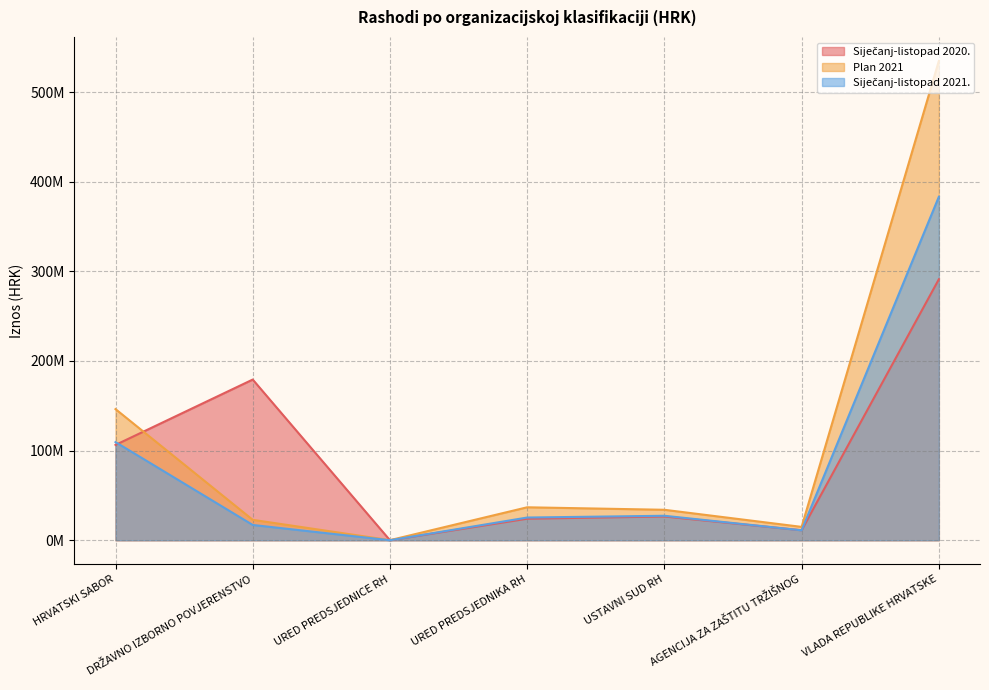

The value of Siječanj-listopad 2020. at HRVATSKI SABOR is 106345231.5. True or false?

True